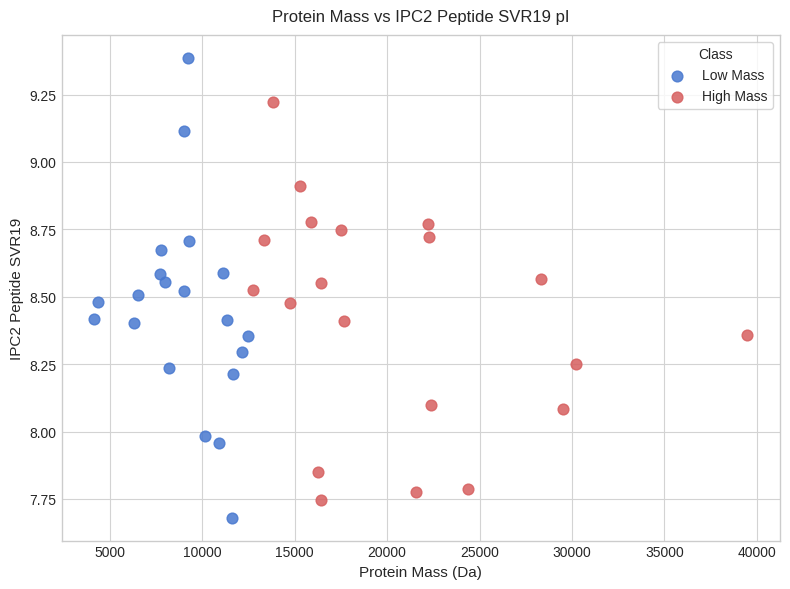

Which series contains the highest Y value?

Low Mass